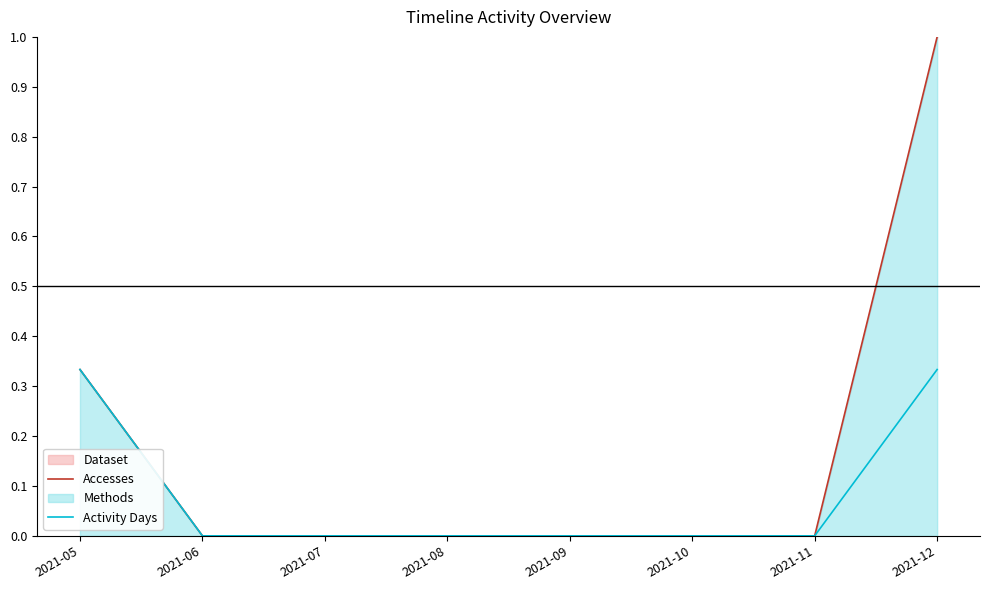

True or false: Accesses and Activity Days intersect in this chart.

False